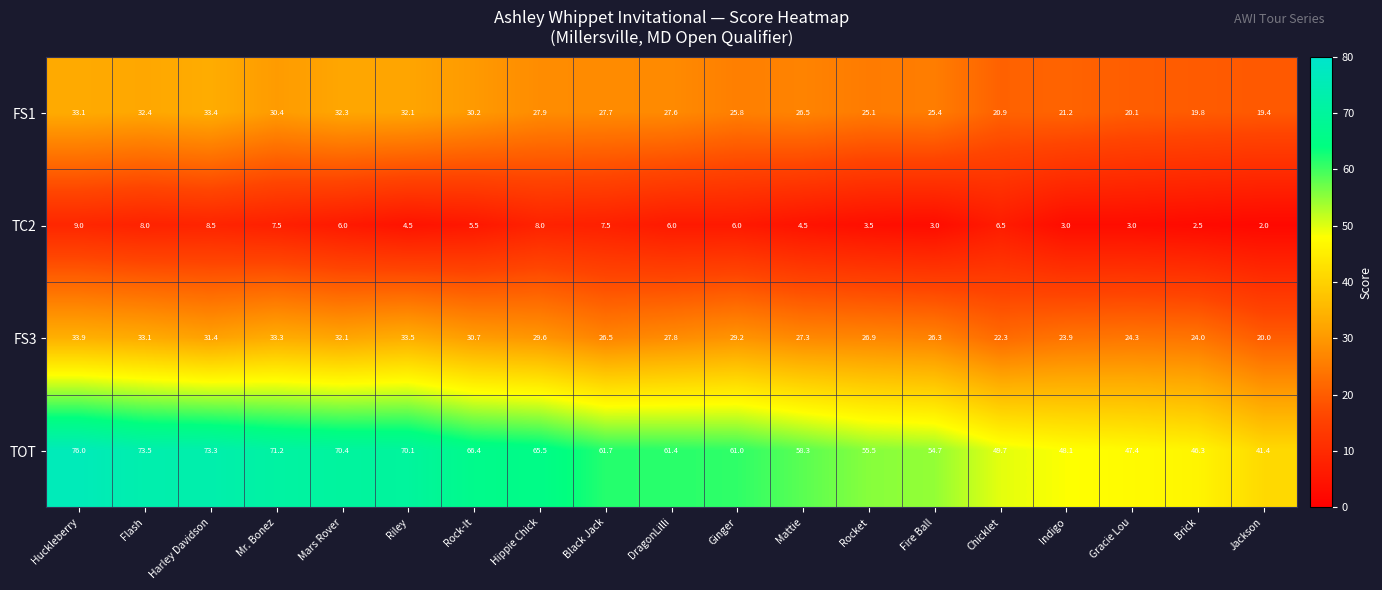

Is it true that FS1 equals 12.7 at Brick?

False